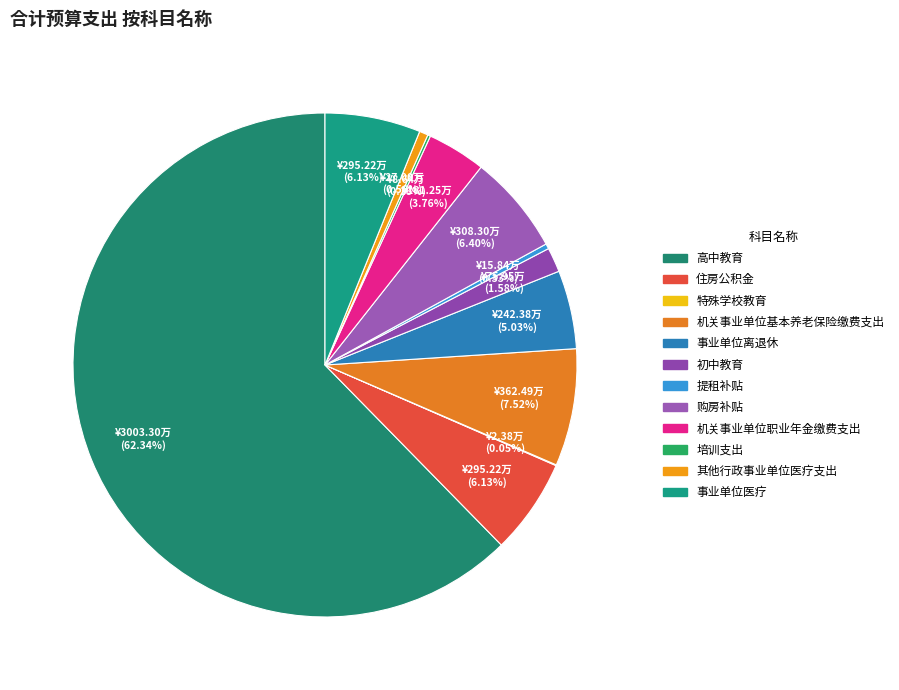

What percentage is the 其他行政事业单位医疗支出 slice, to the nearest percent?

1%